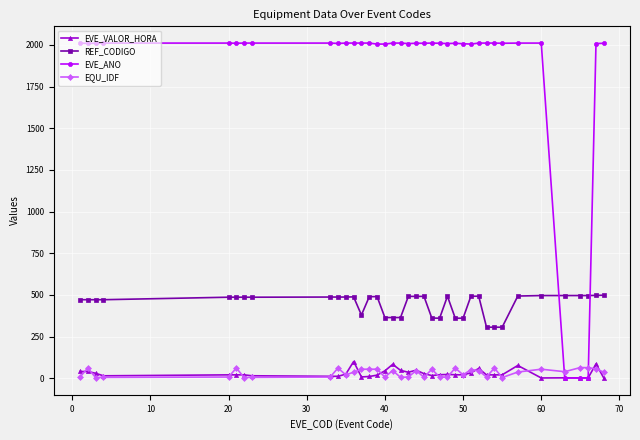

Which series ends up on top after the final intersection of EQU_IDF and EVE_ANO?

EVE_ANO